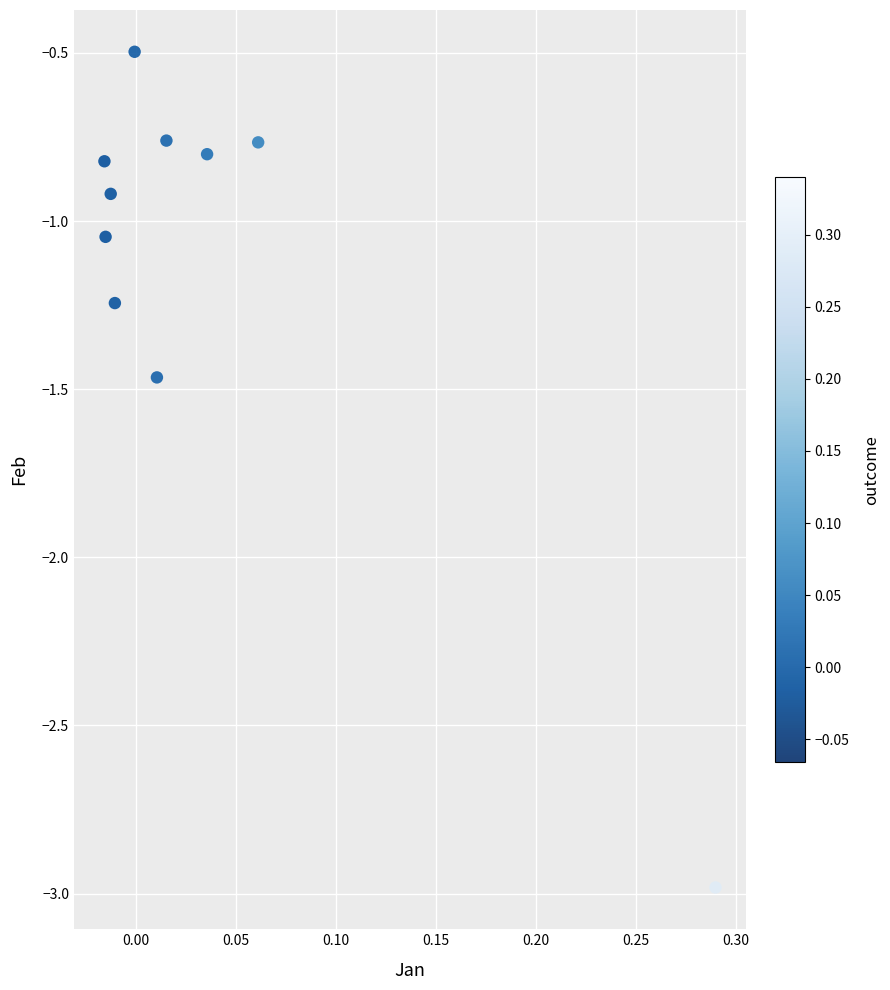

What is the average Y value?

-1.1